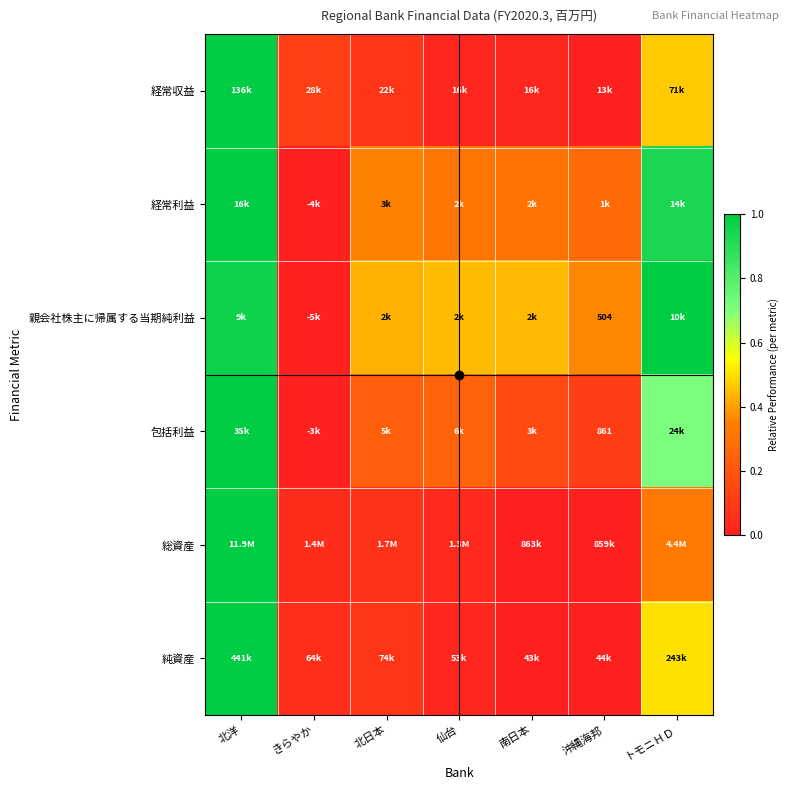

At which label is 総資産 closest to 0?

沖縄海邦